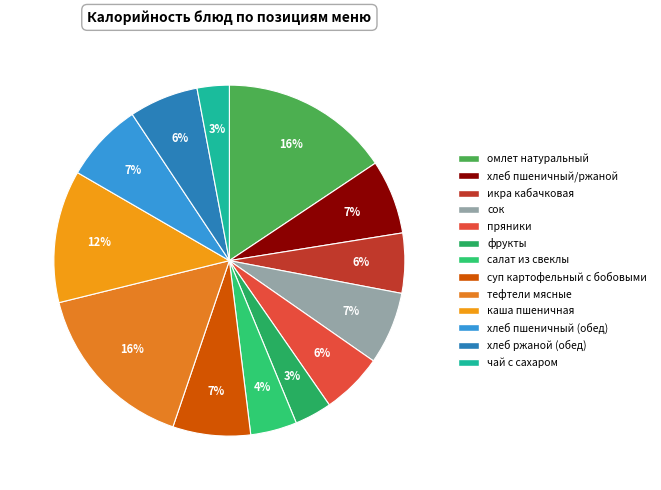

What portion of the pie excludes каша пшеничная?

87.8%